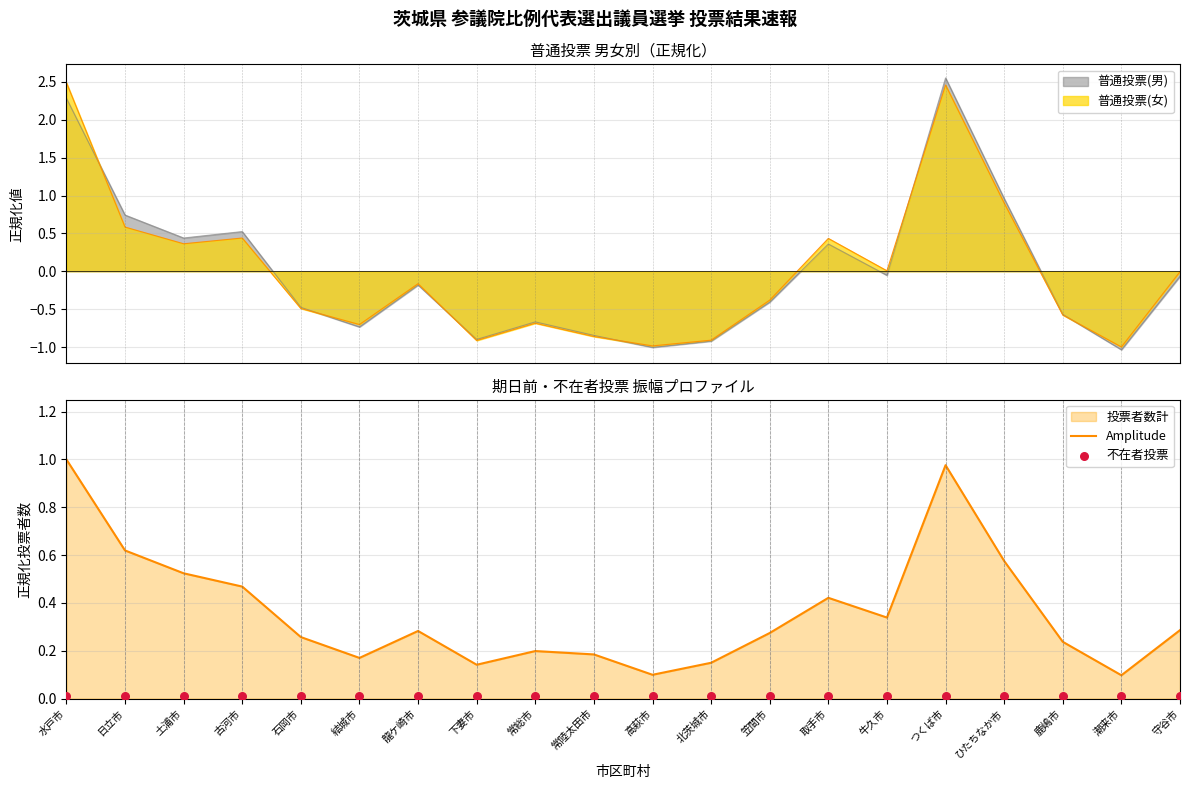

Which series reaches the maximum Y coordinate?

Amplitude